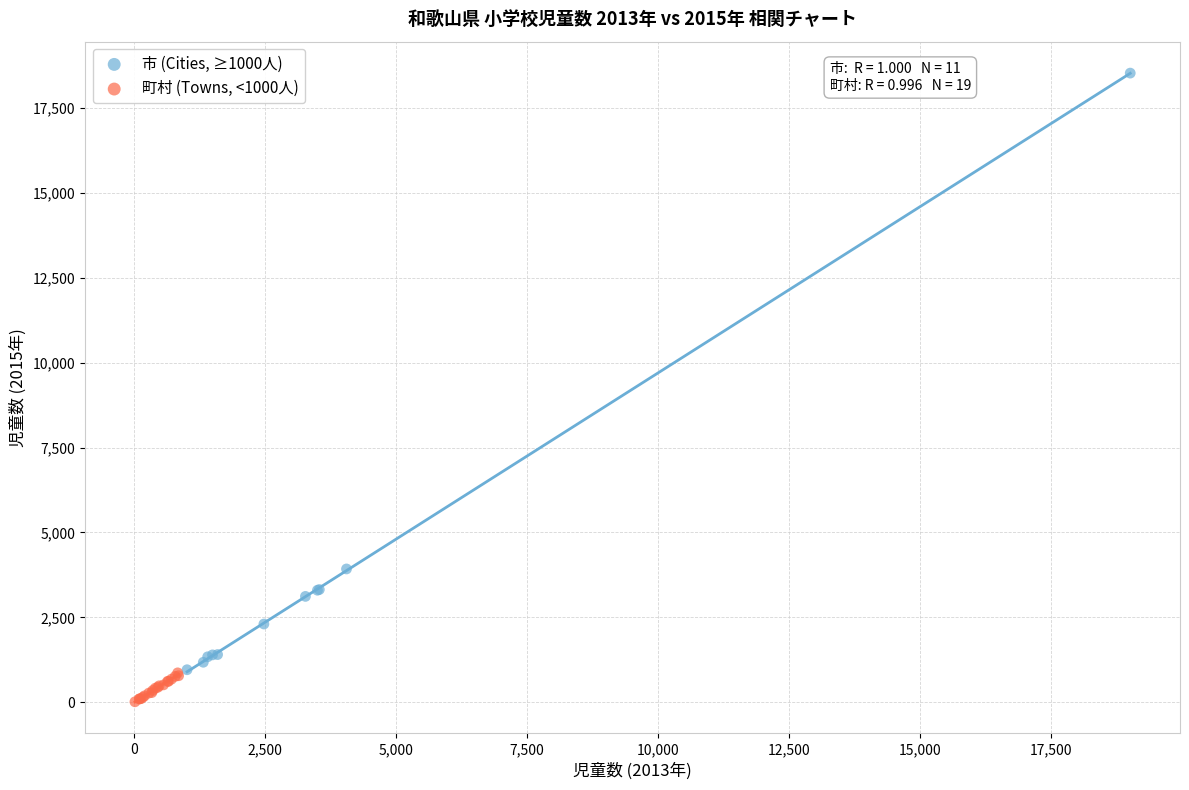

Which series contains the highest Y value?

市 (Cities, ≥1000人)